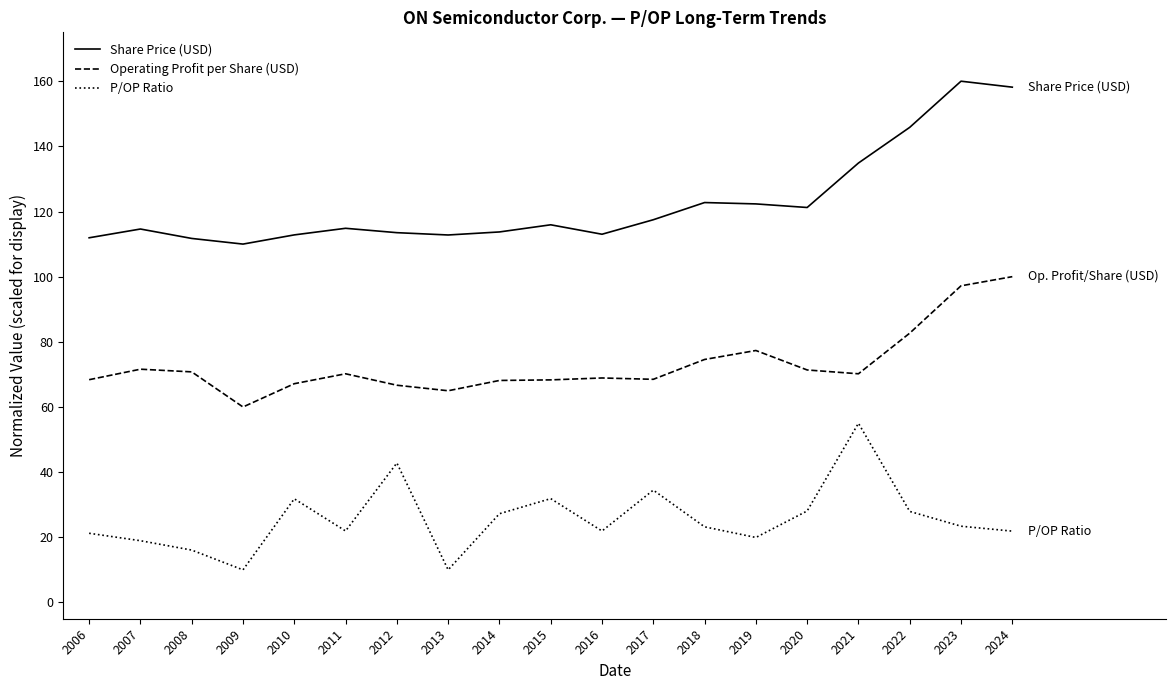

What is the total value across all series at 2019?

219.6